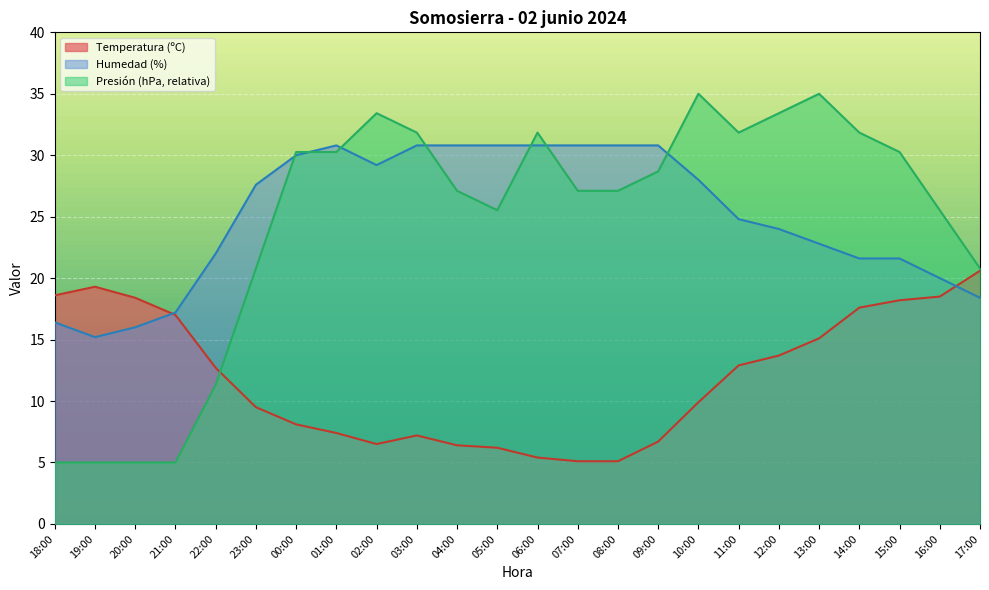

The value of Humedad (%) at 16:00 is 20.0. True or false?

True